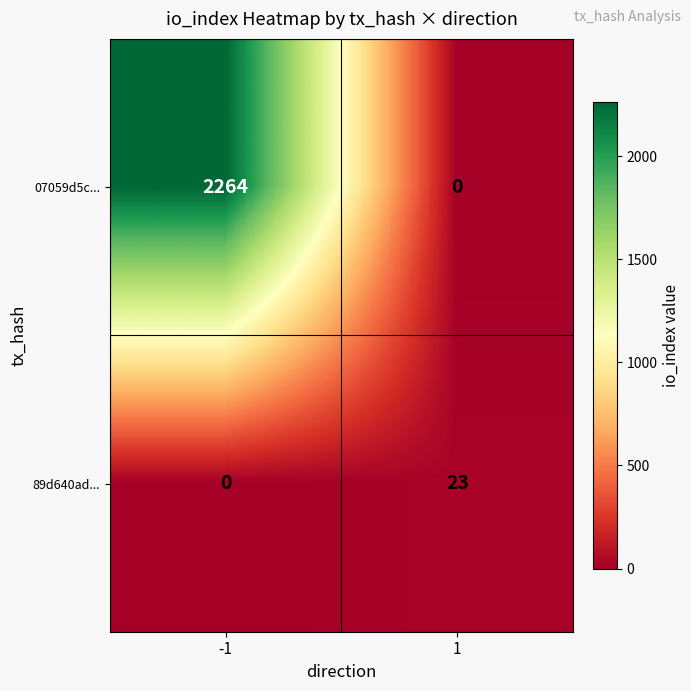

Reading right to left, list all the values displayed in this chart.

07059d5c...: 1=0	-1=2264
89d640ad...: 1=23	-1=0